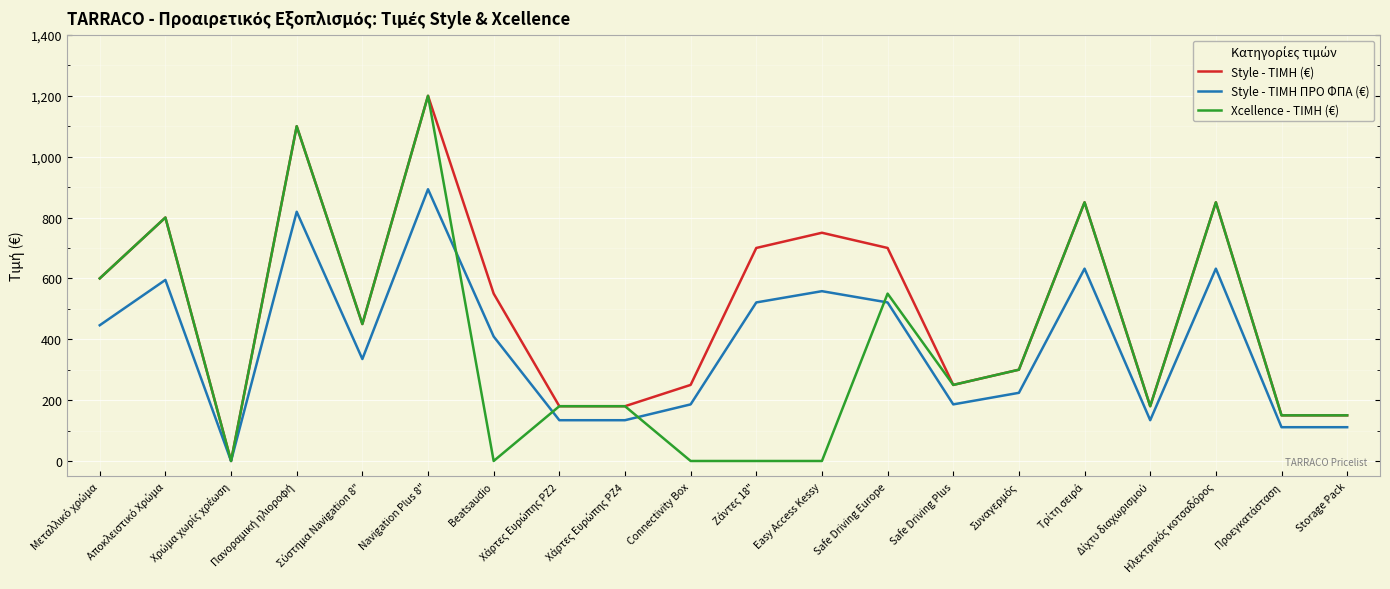

True or false: Style - ΤΙΜΗ (€) has a value of 932 at Safe Driving Europe.

False